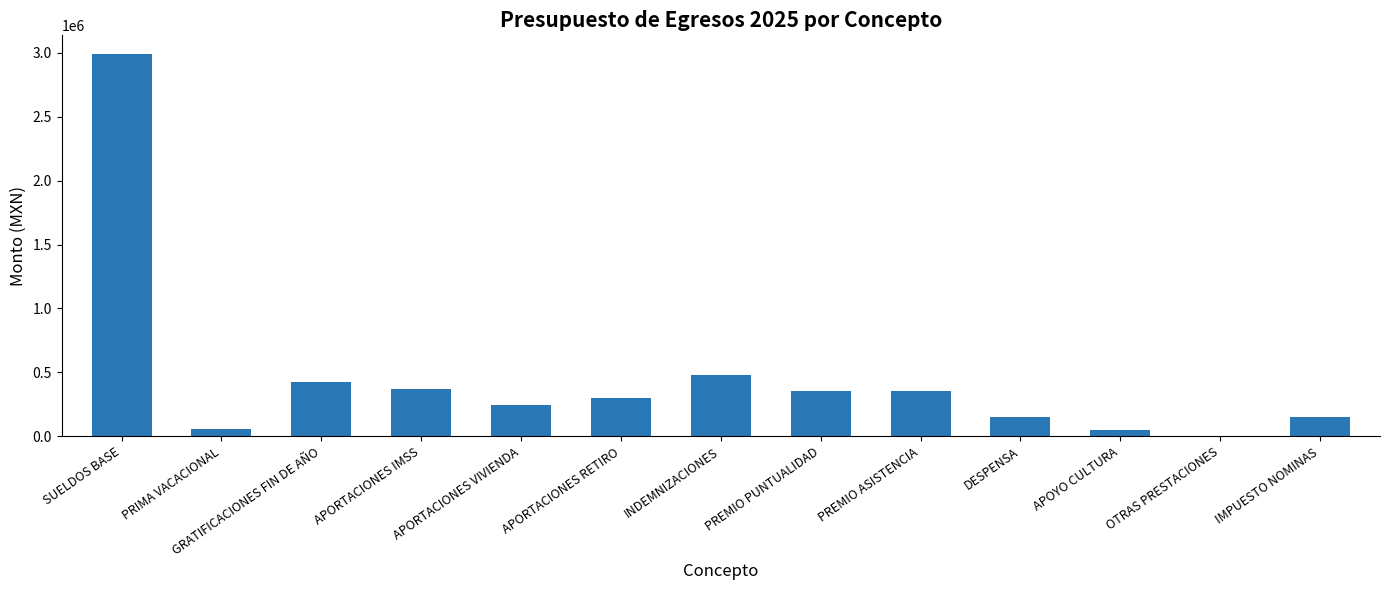

Are the bars horizontal?

No